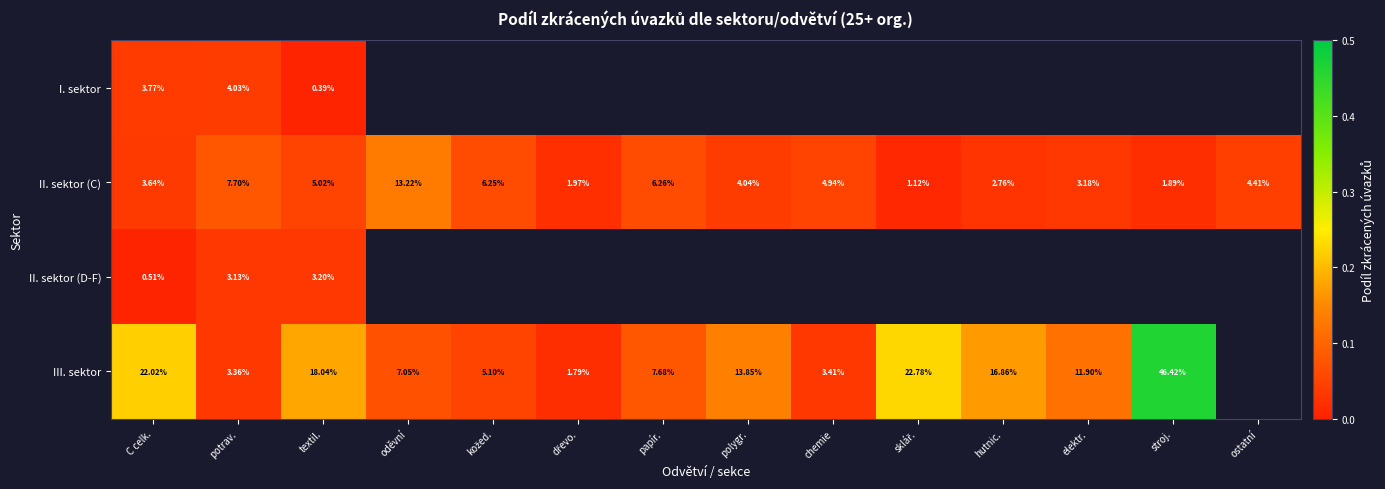

Where does the II. sektor (C) series first go above 4?

potrav.